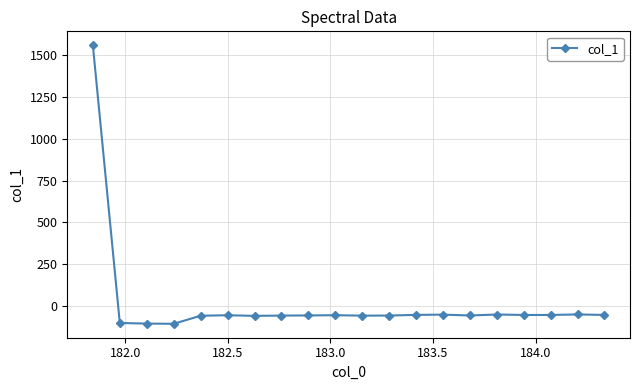

How many distinct data groups are displayed?

1